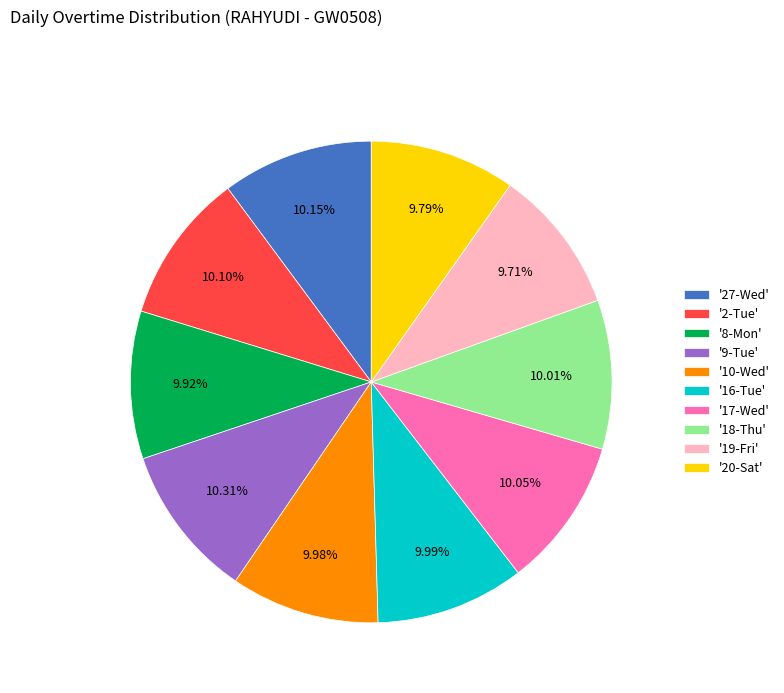

Do '27-Wed' and '16-Tue' together represent more than half of the pie?

No